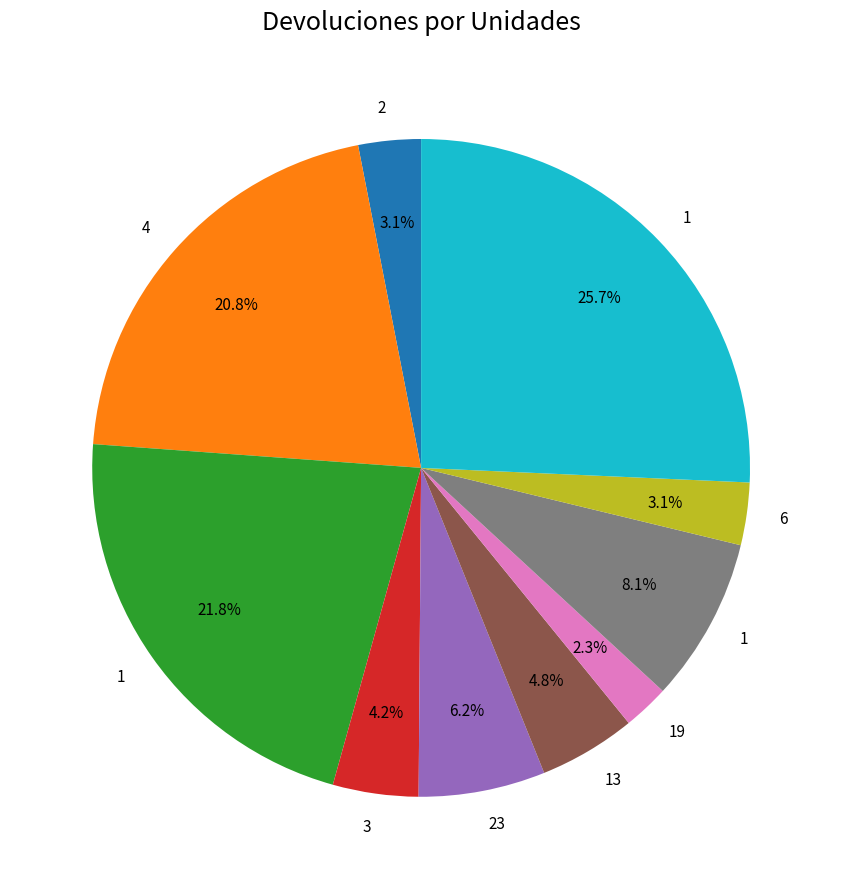

Is there a majority slice in this chart?

No